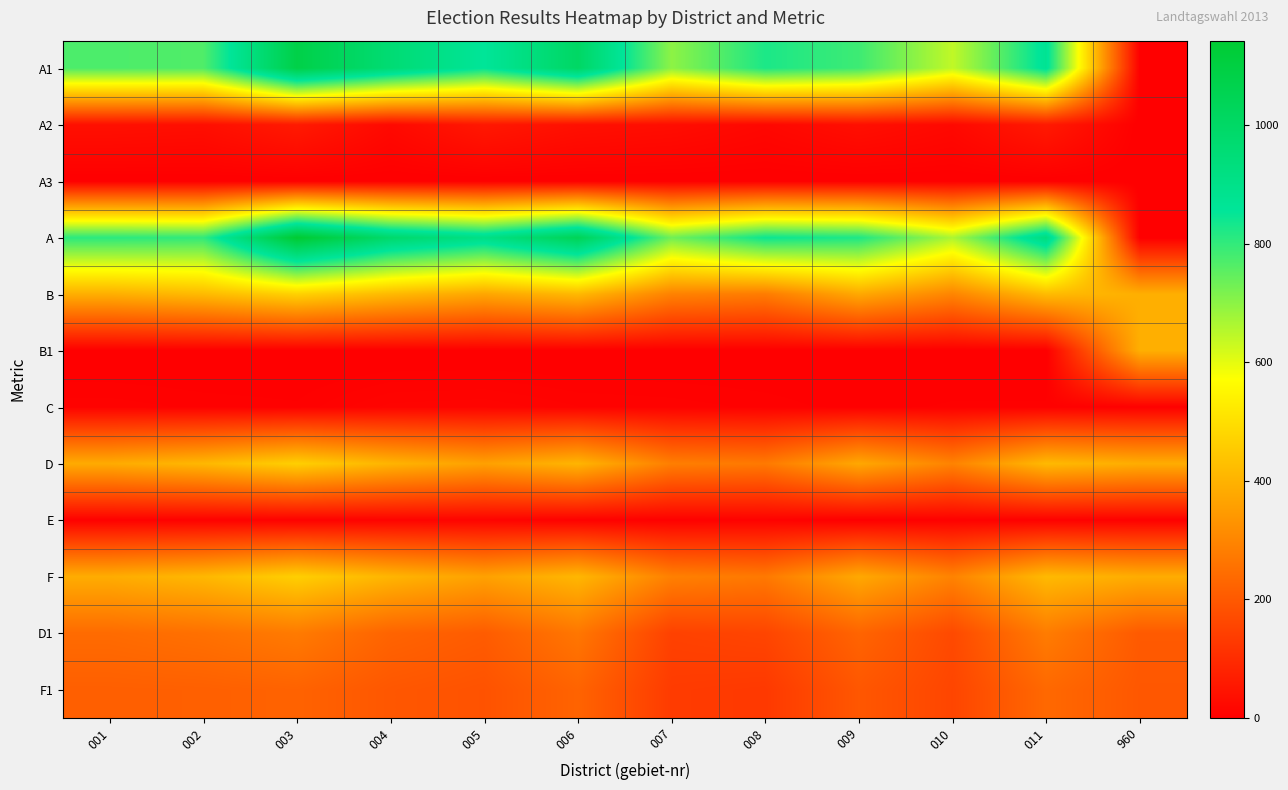

Rank the series at 001 from highest to lowest value.

A, A1, B, F, D, D1, F1, A2, C, E, A3, B1